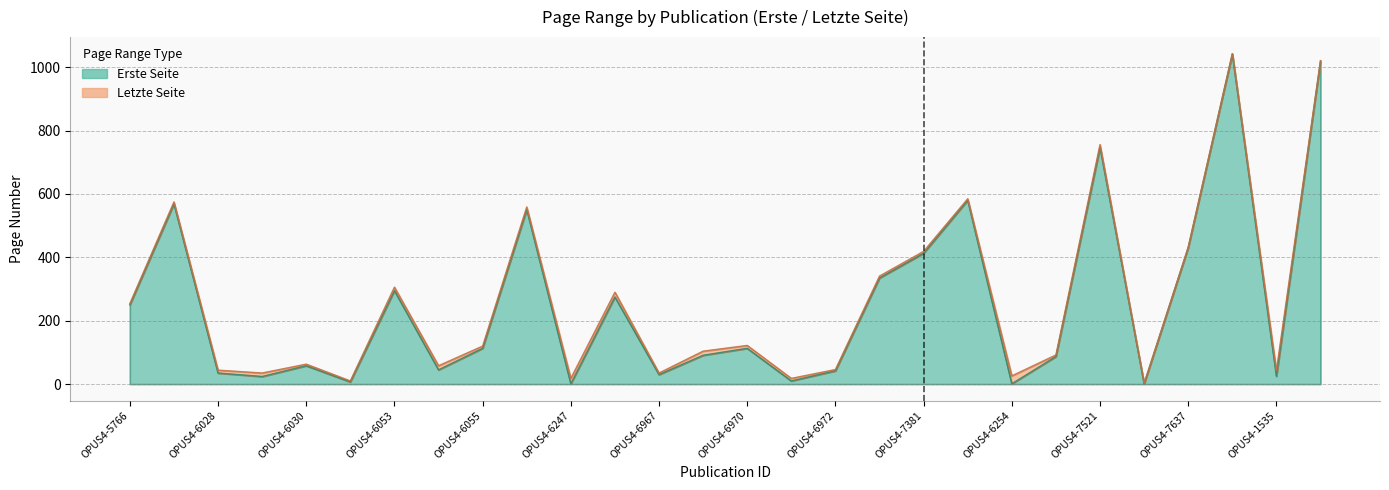

List the labels in order of Erste Seite value, largest first.

4914, 1536, 7521, 7382, 5767, 6220, 7637, 7381, 7103, 6053, 6561, 5766, 6055, 6970, 6969, 7271, 6030, 6054, 6972, 6028, 6967, 1535, 6029, 6971, 6052, 6247, 6254, 7636